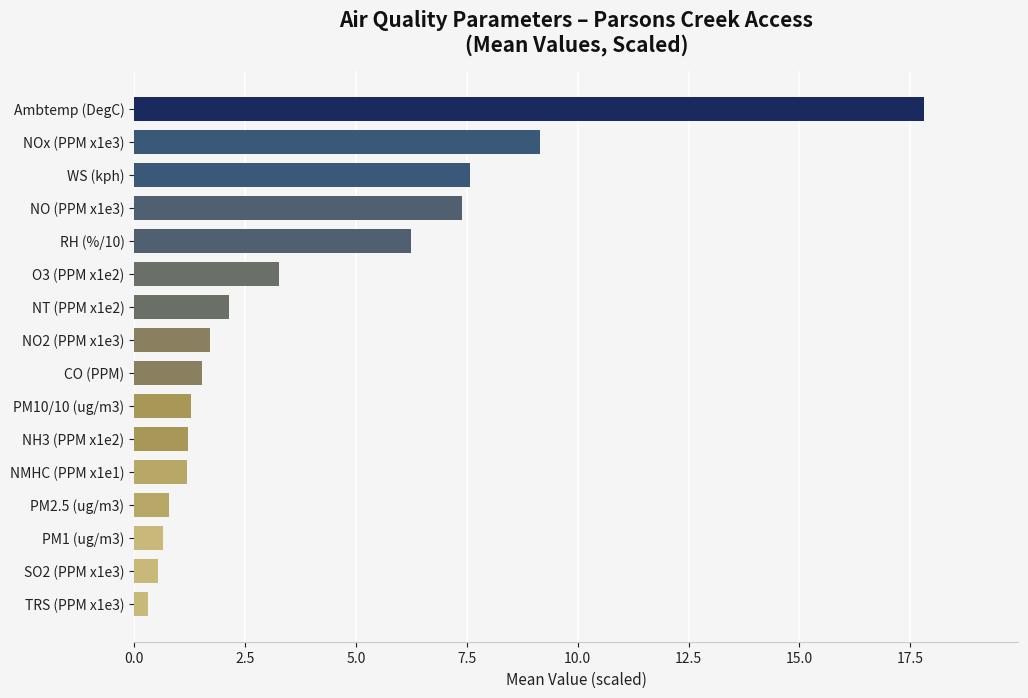

Are the bars horizontal?

Yes